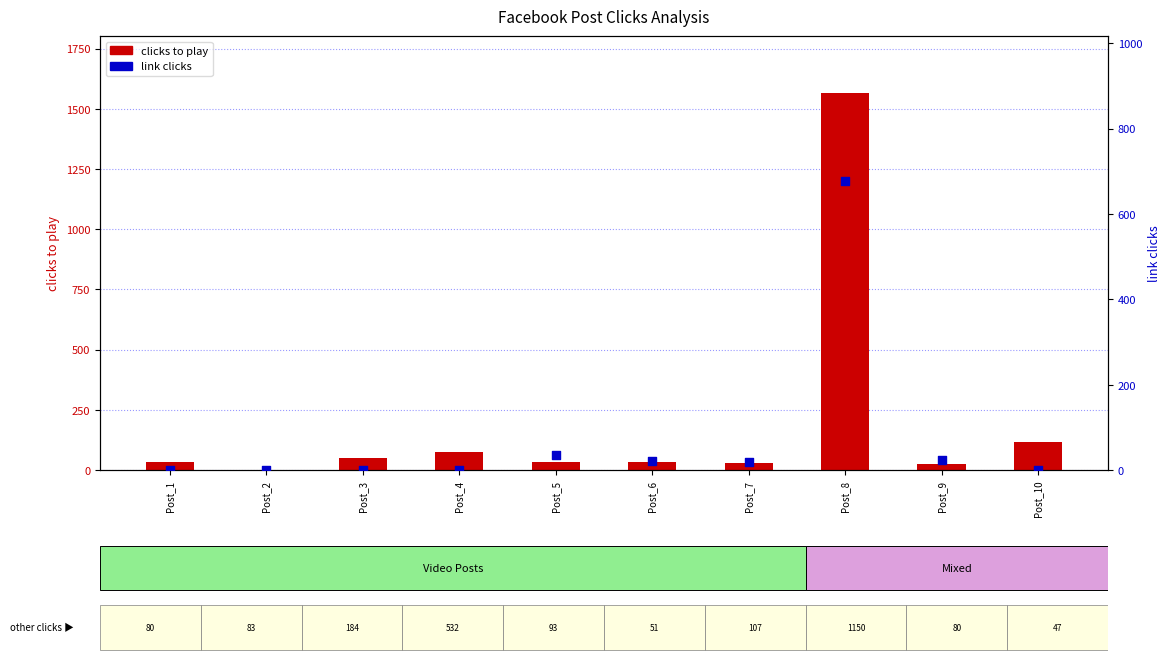

At which category is the sum across all series the highest?

Post_8